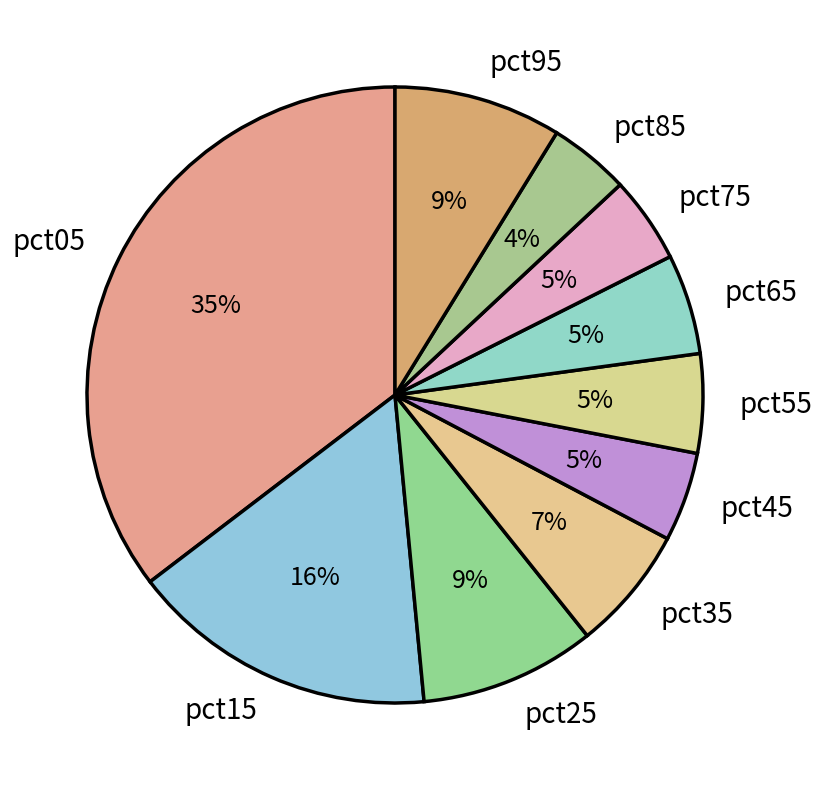

To the nearest percent, what percentage of the pie is pct65?

5%